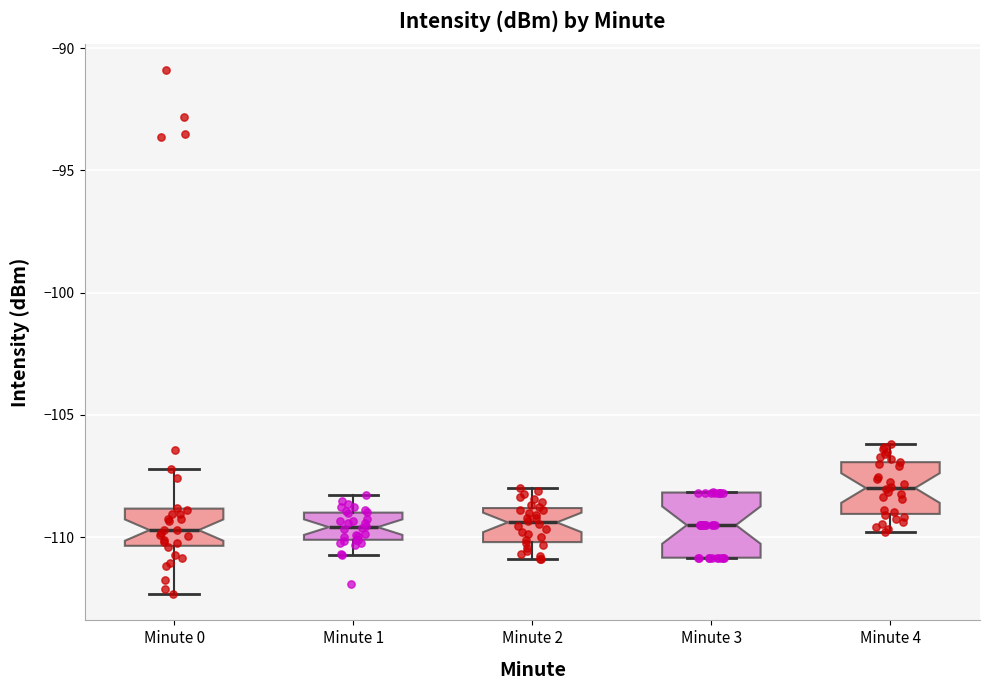

Reading left to right, read every box against the y-axis: the position of its median line, the range the box covers, and the ends of its whiskers. The values are not printed on the chart, so give them approximately, as read against the axis.

Minute 0: median -109.5, box -110.5 to -109.0, whiskers -112.5 to -107.0
Minute 1: median -109.5, box -110.0 to -109.0, whiskers -110.5 to -108.5
Minute 2: median -109.5, box -110.0 to -109.0, whiskers -111.0 to -108.0
Minute 3: median -109.5, box -111.0 to -108.0, whiskers -111.0 to -108.0
Minute 4: median -108.0, box -109.0 to -107.0, whiskers -110.0 to -106.0